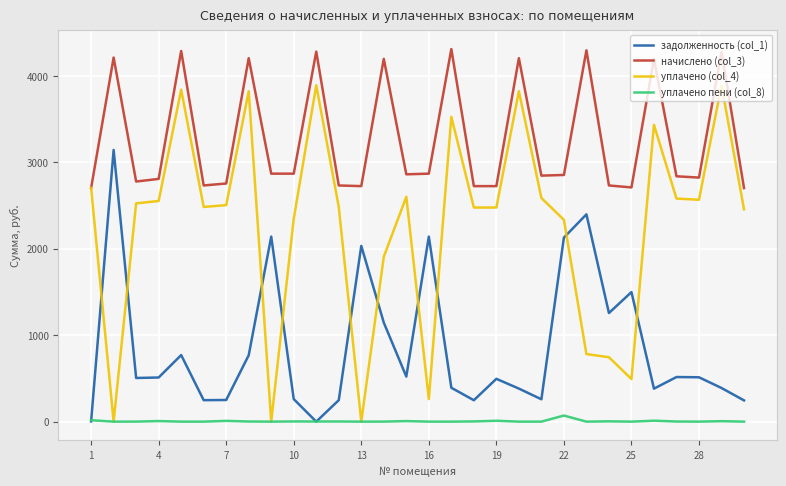

What is the minimum value for начислено (col_3)?

2702.0